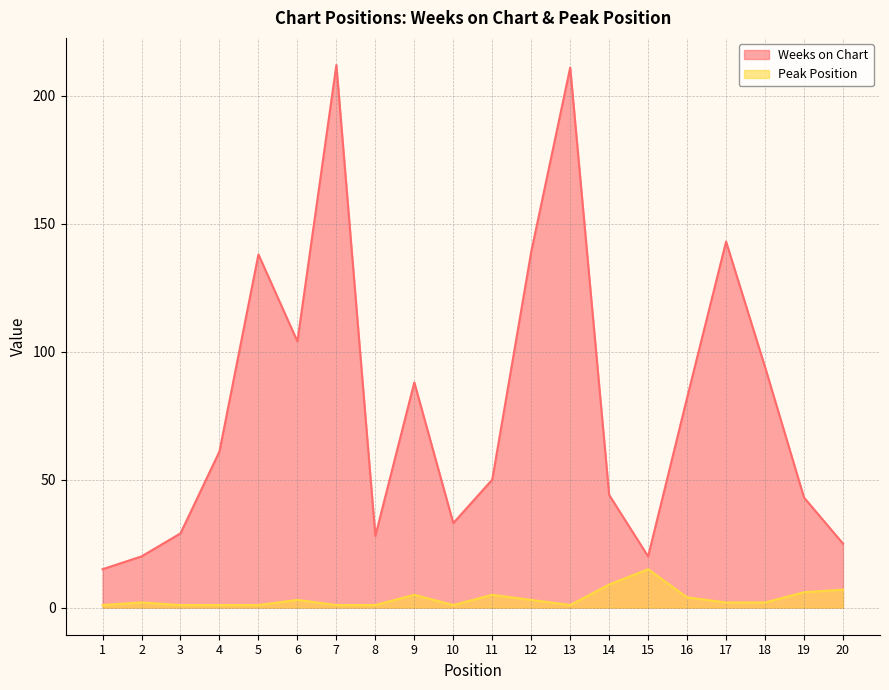

List the series in order of their peak value, highest first.

Weeks on Chart, Peak Position